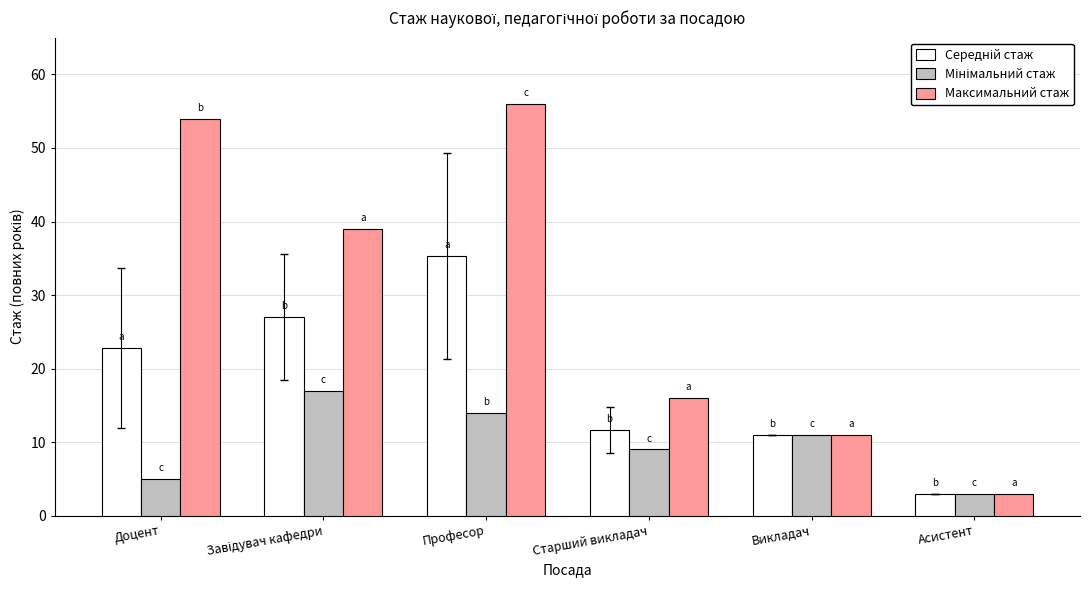

What is the total value across all series at Викладач?

33.0